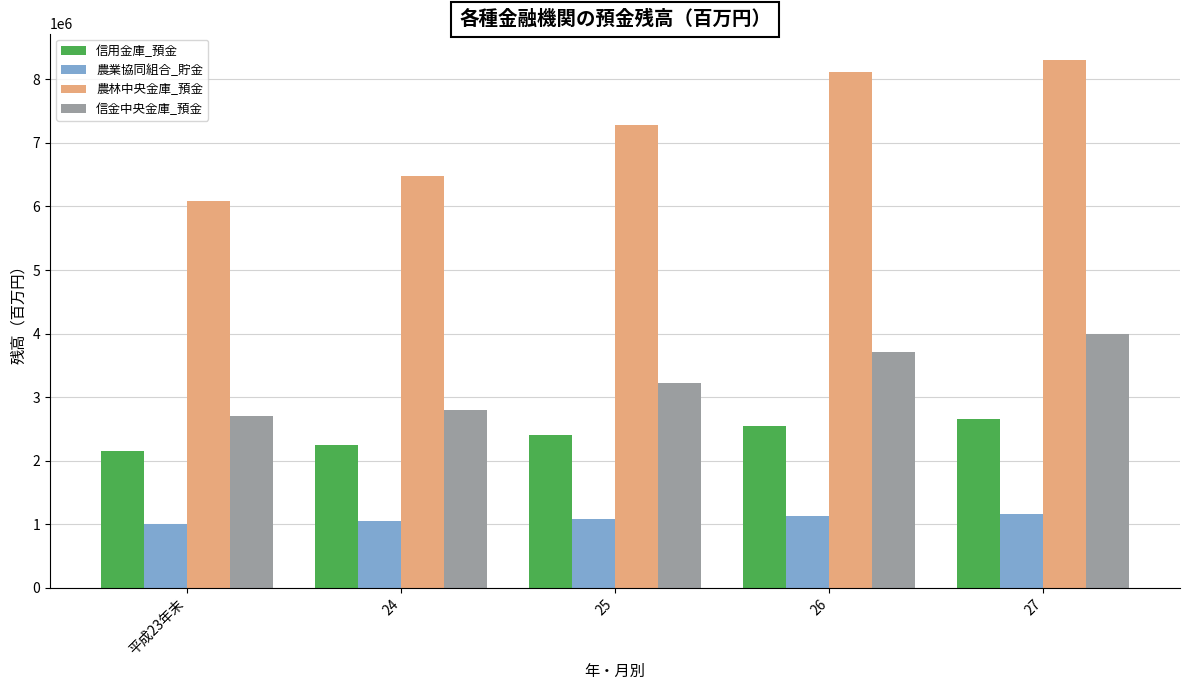

At which label does 信金中央金庫_預金 reach its peak?

27